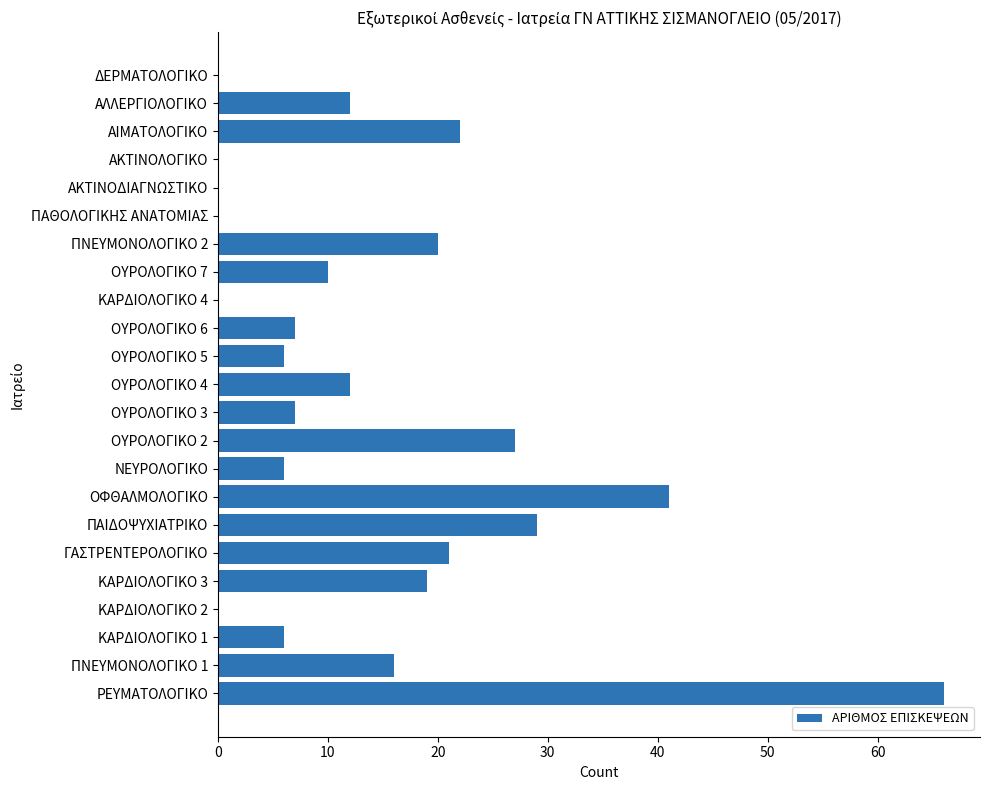

How many categories are shown in the chart?

23